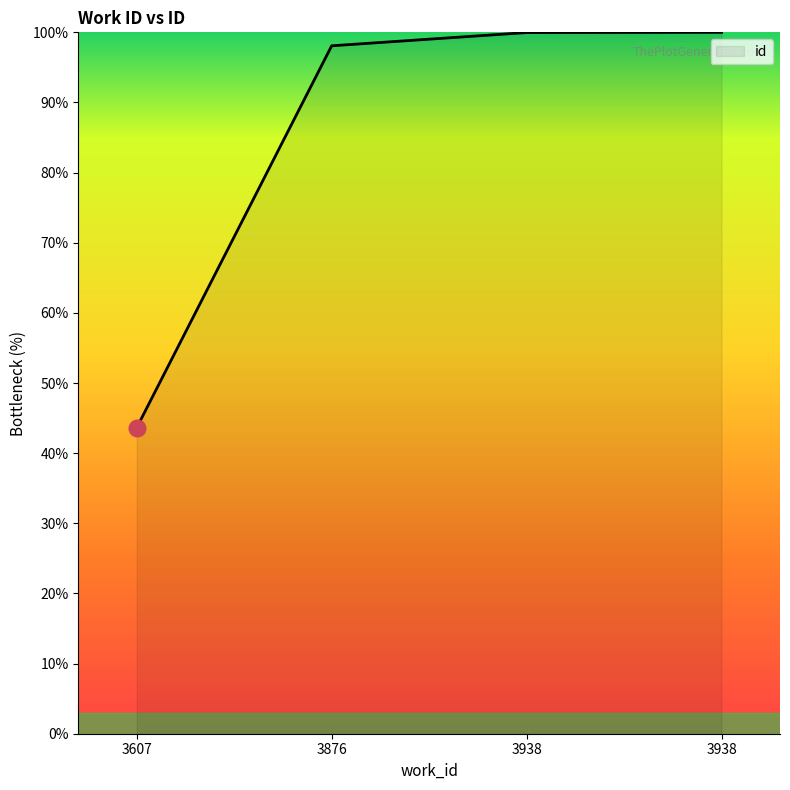

Does the chart display data point markers on the line(s)?

No